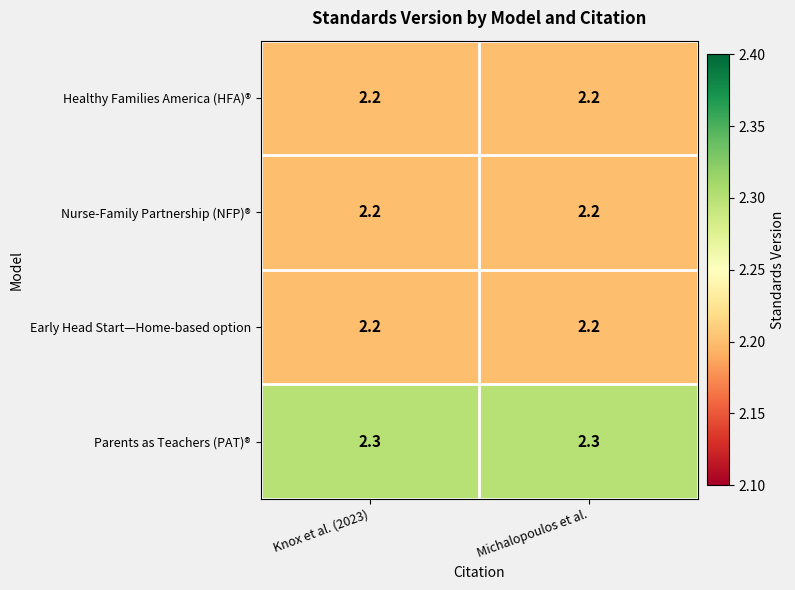

What is the minimum value shown in the chart?

2.2